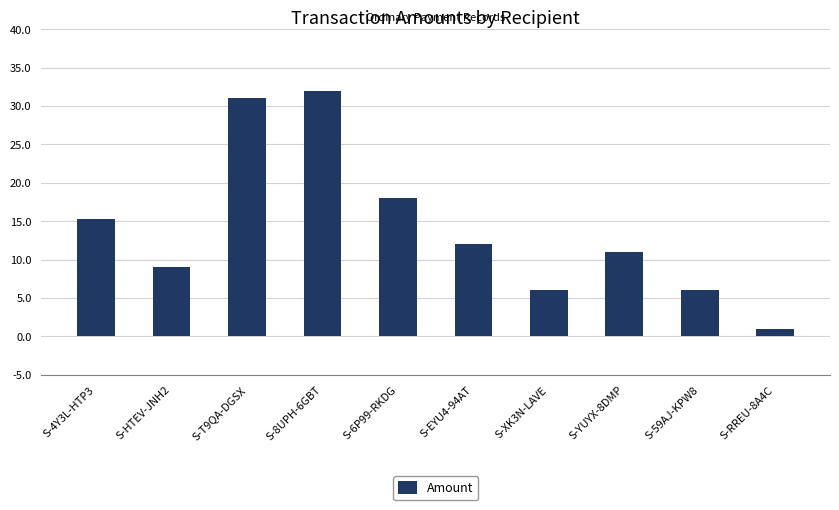

What is the sum of all values?

141.2